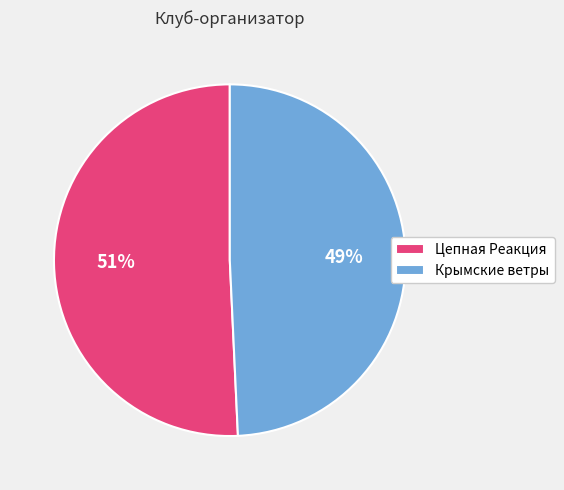

How many segments does this pie chart have?

2